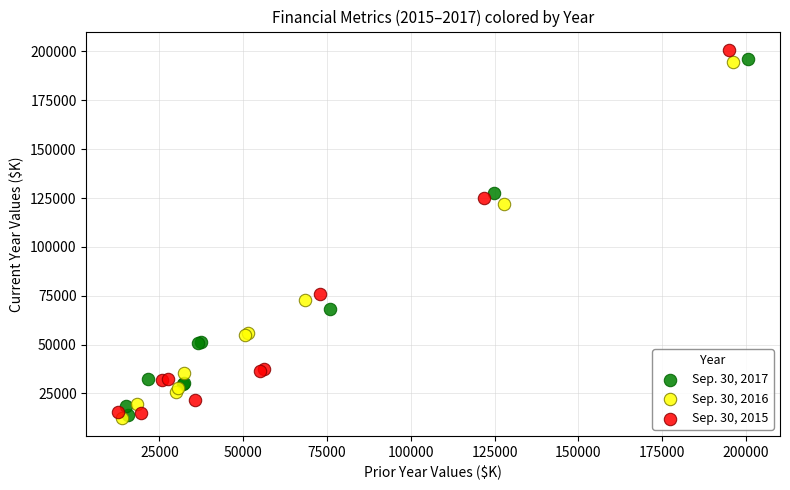

Which series has the widest spread of Y values?

Sep. 30, 2015